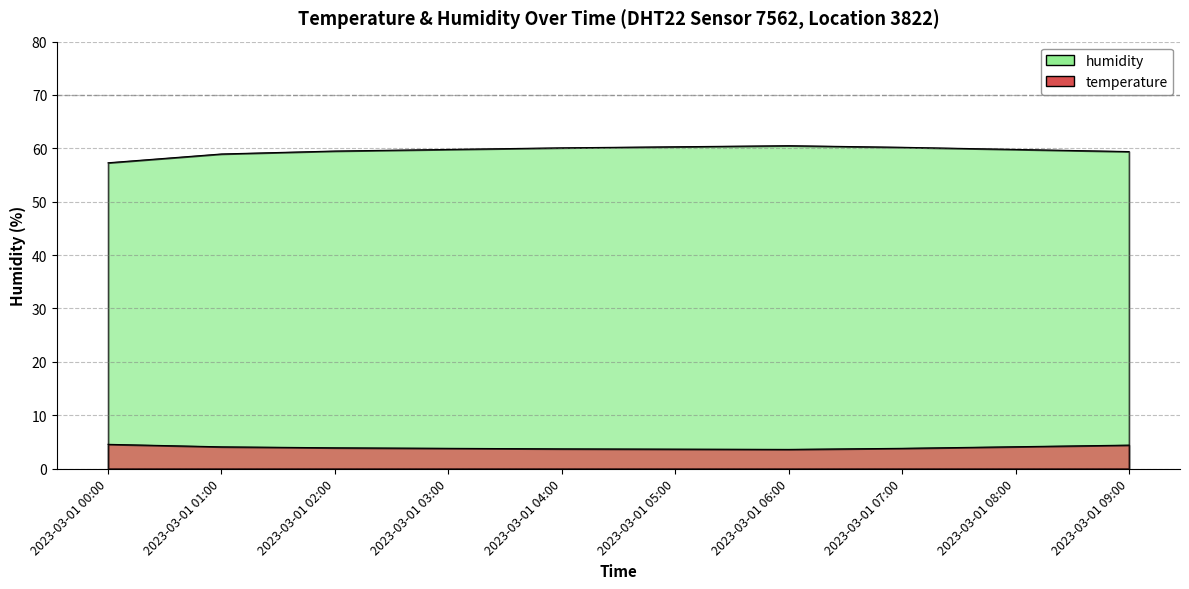

True or false: temperature and humidity cross at least once.

False